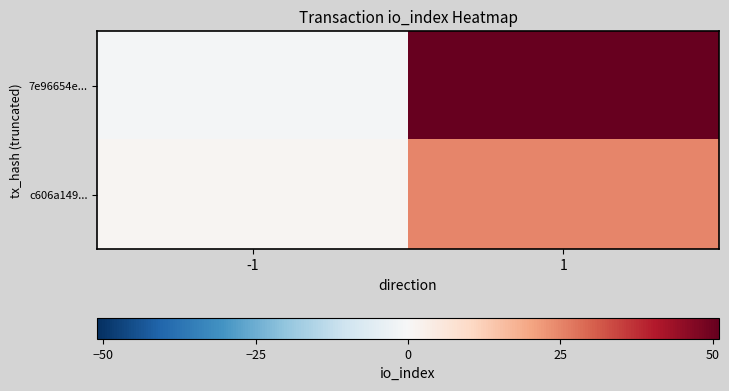

At 1, list the series in order from smallest to largest.

c606a149..., 7e96654e...